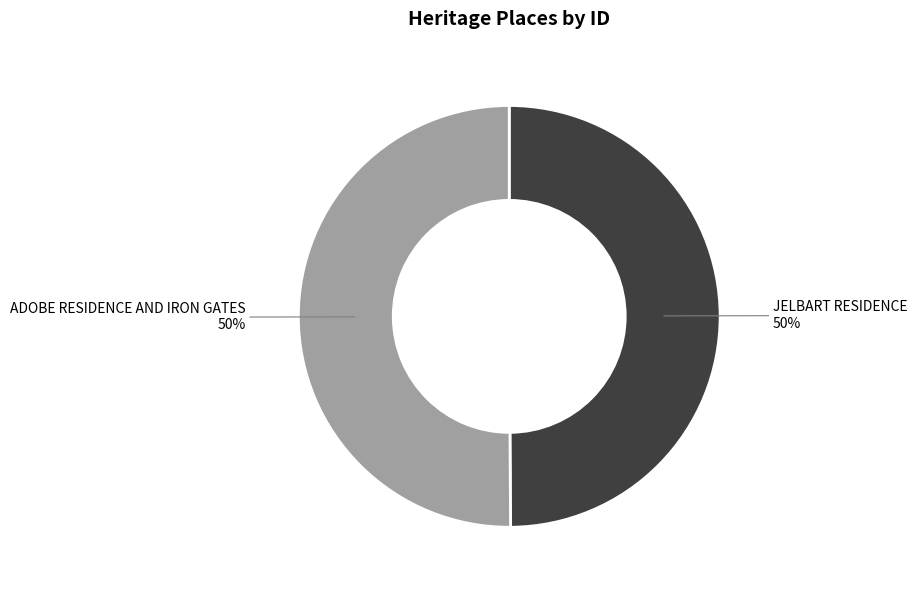

Do ADOBE RESIDENCE AND IRON GATES and JELBART RESIDENCE together represent more than half of the pie?

Yes